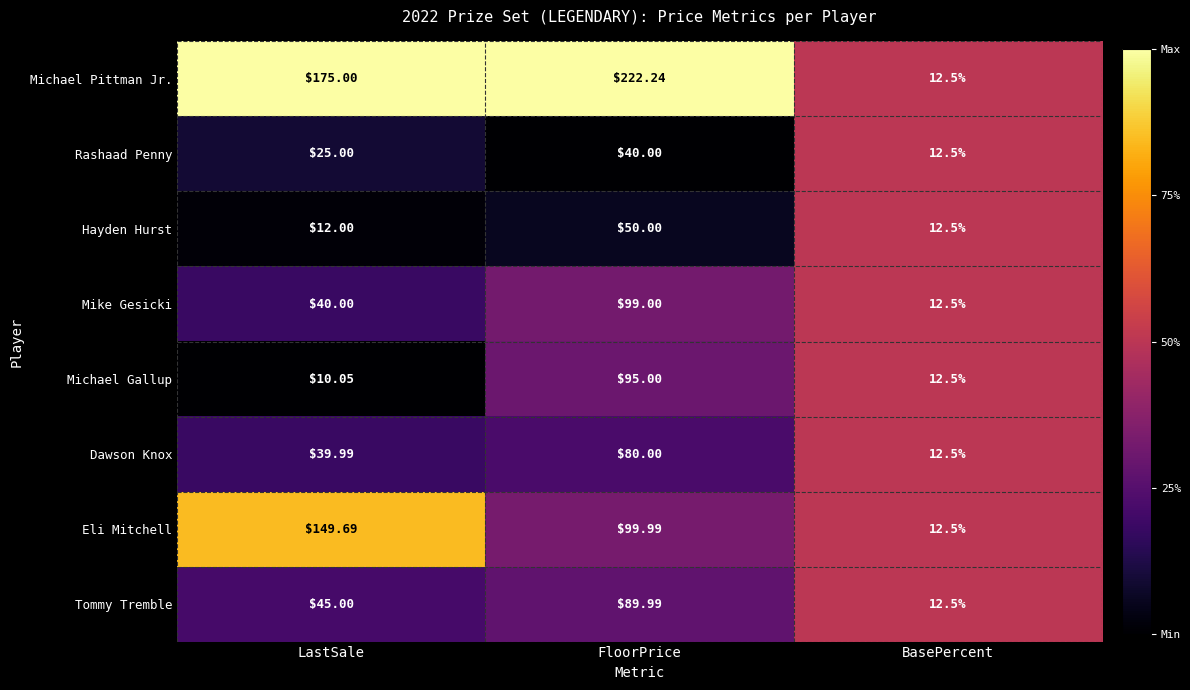

List the series in order of their peak value, lowest first.

Rashaad Penny, Hayden Hurst, Dawson Knox, Tommy Tremble, Michael Gallup, Mike Gesicki, Eli Mitchell, Michael Pittman Jr.